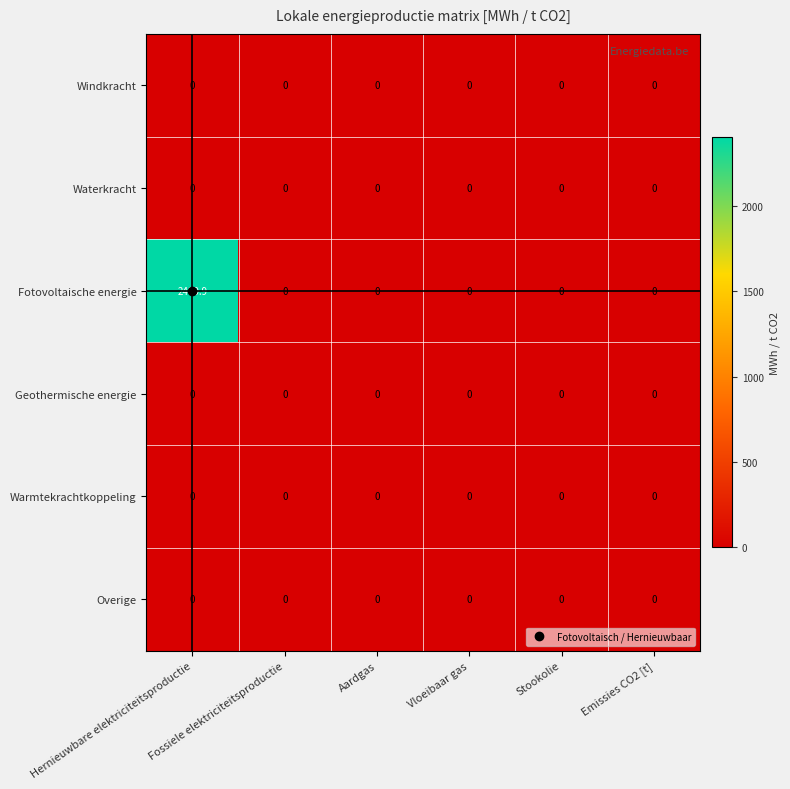

What is the maximum value shown in the chart?

2400.9